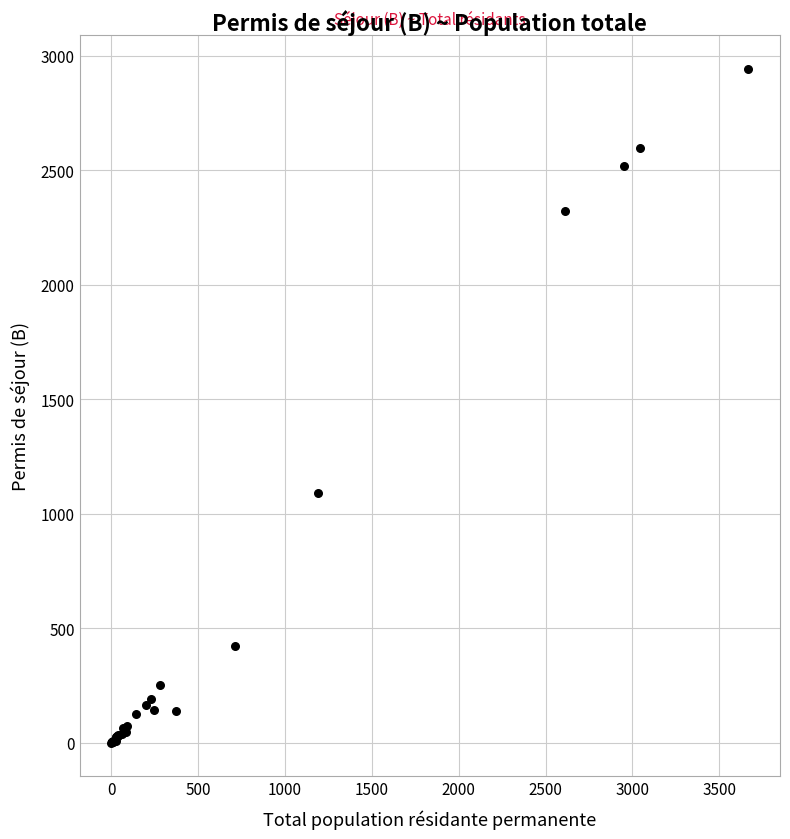

What Y value in the scatter plot is closest to 1471?

1089